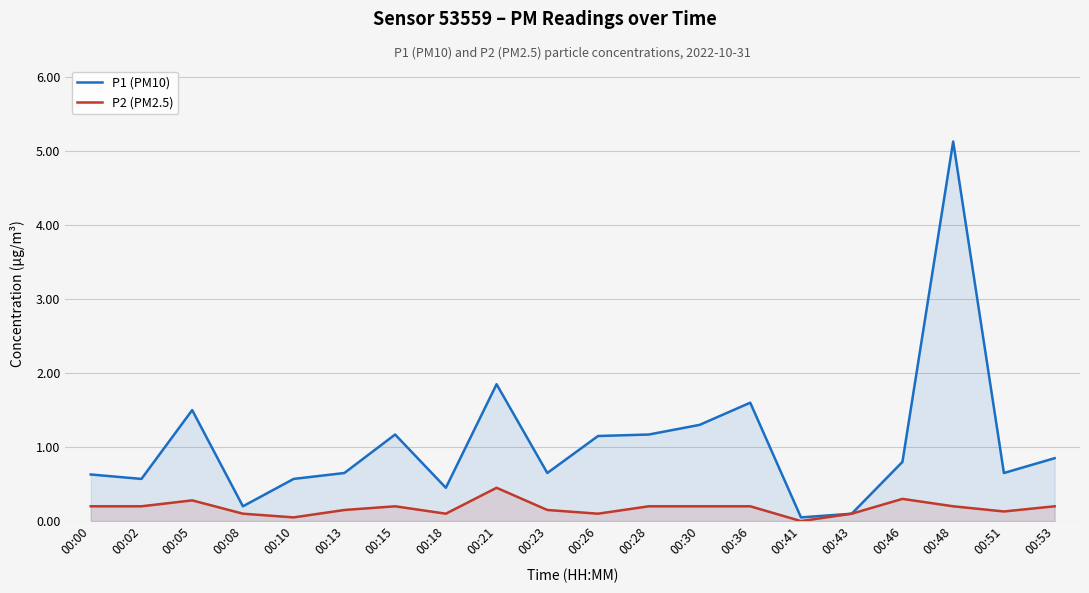

How many values in the P2 (PM2.5) series exceed 0?

19